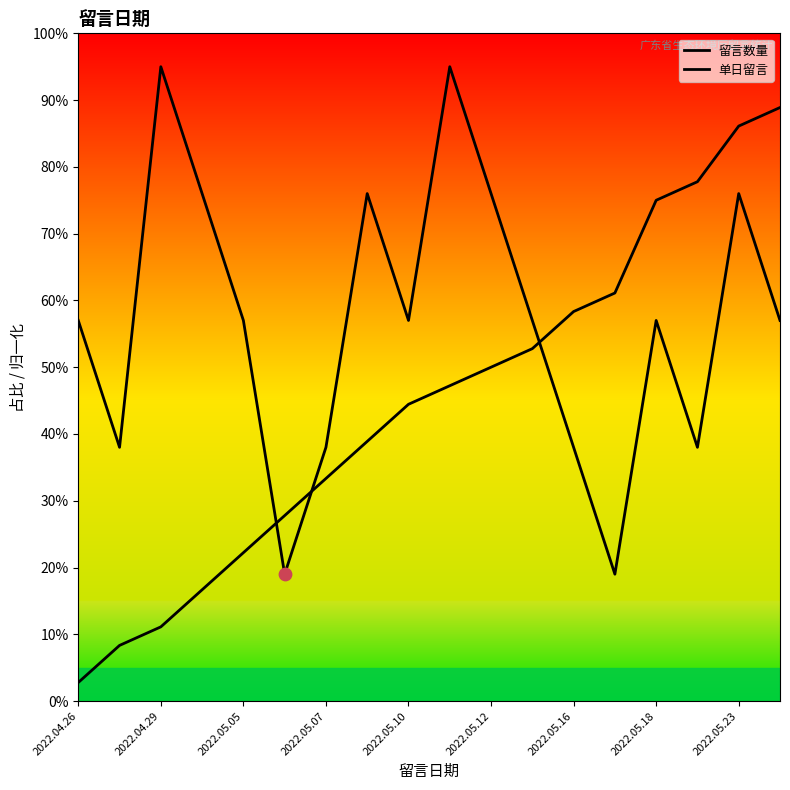

What are all the series names shown in the legend?

留言数量, 单日留言